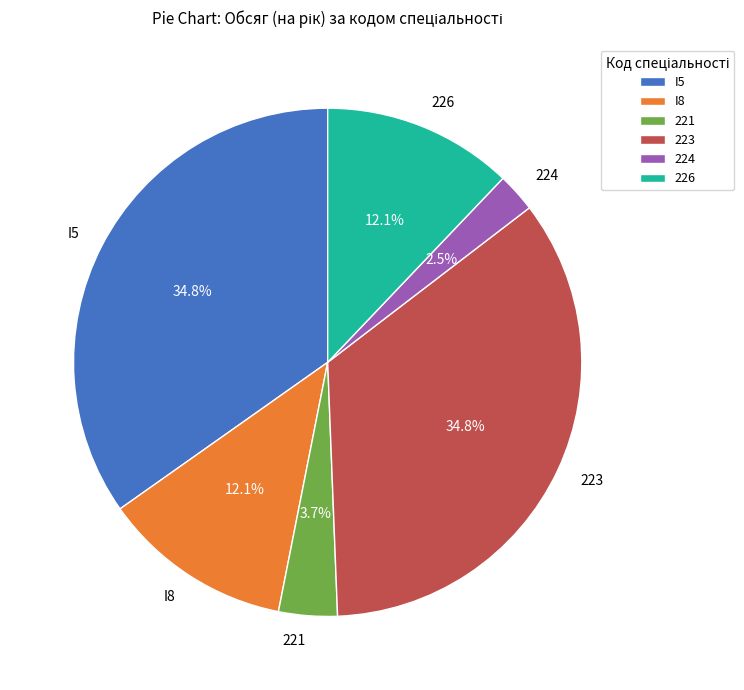

To the nearest percent, what is the combined percentage of I8 and 224?

15%